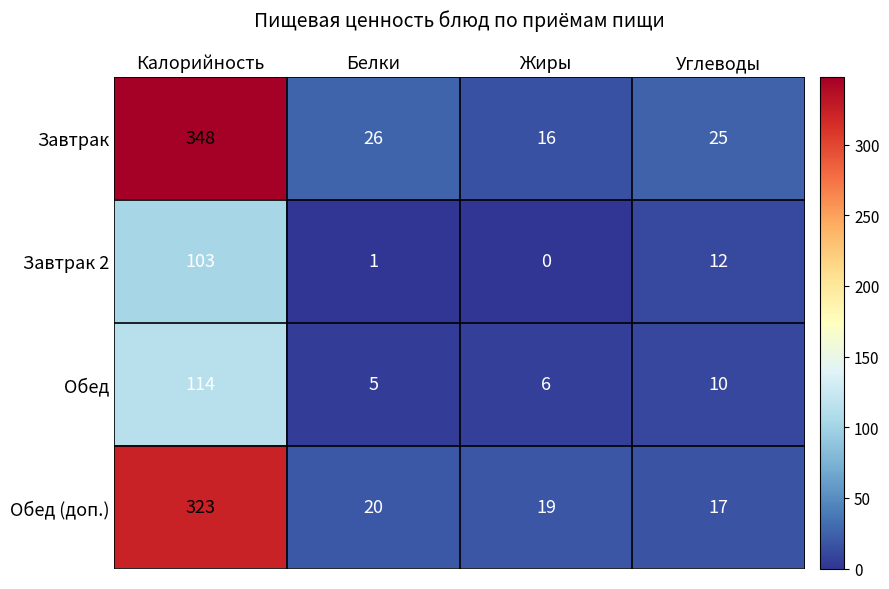

Where is Обед (доп.) nearest to the value 170?

Белки